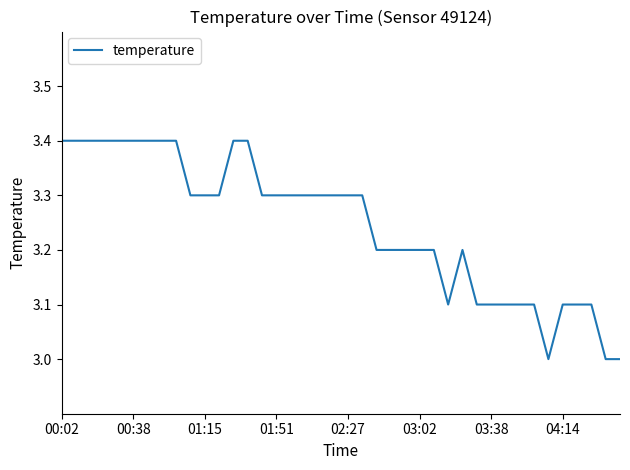

Reading left to right, extract all data points from this chart.

3.4	3.4	3.4	3.4	3.4	3.4	3.4	3.4	3.4	3.3	3.3	3.3	3.4	3.4	3.3	3.3	3.3	3.3	3.3	3.3	3.3	3.3	3.2	3.2	3.2	3.2	3.2	3.1	3.2	3.1	3.1	3.1	3.1	3.1	3.0	3.1	3.1	3.1	3.0	3.0